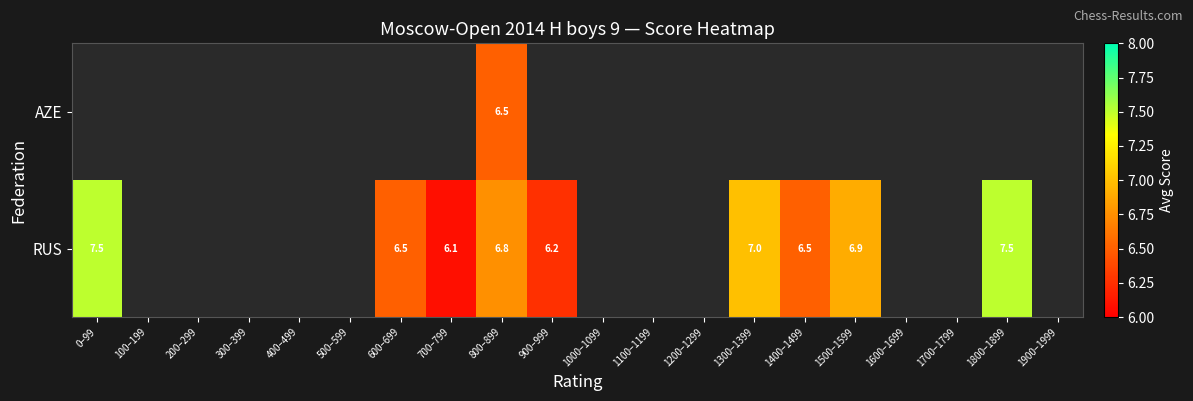

What is the difference between the highest and lowest values at 800–899?

0.3